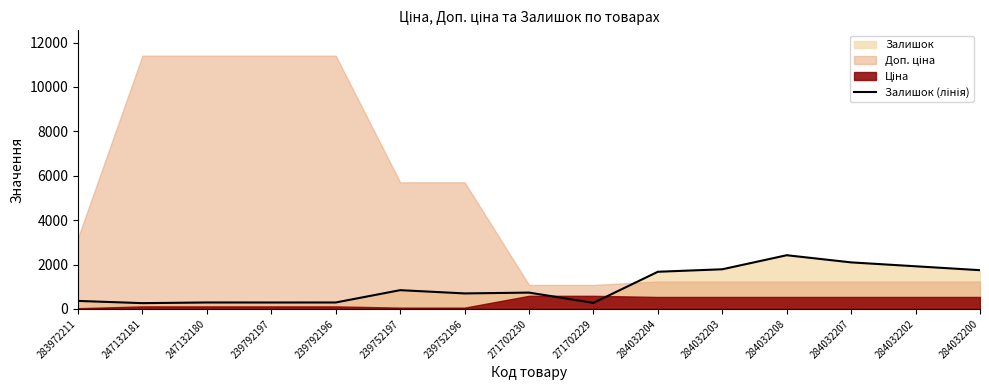

Is it true that the value at 239752196 is 985?

False